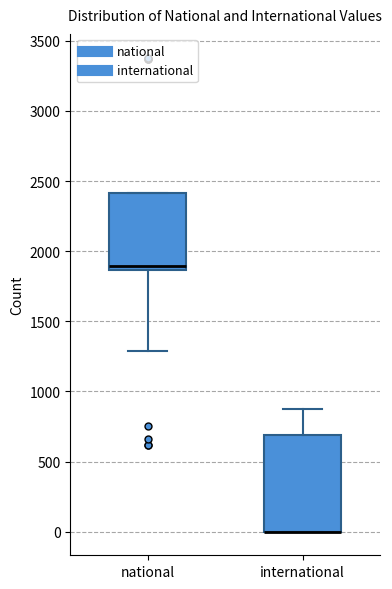

Which box is the tallest, from its lower edge to its upper edge?

international